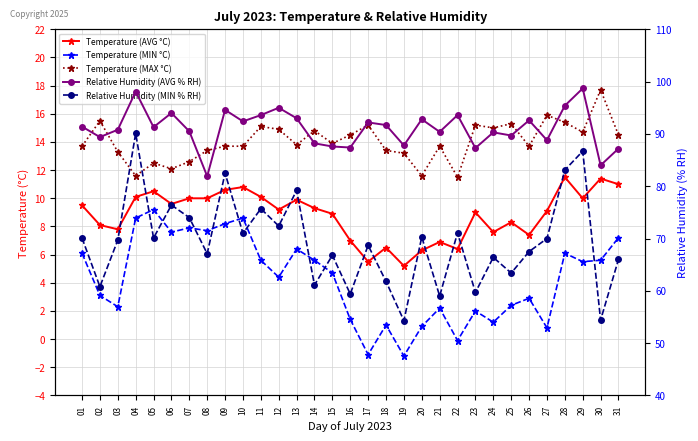

List the series in order of their peak value, highest first.

Relative Humidity (AVG % RH), Relative Humidity (MIN % RH), Temperature (MAX °C), Temperature (AVG °C), Temperature (MIN °C)